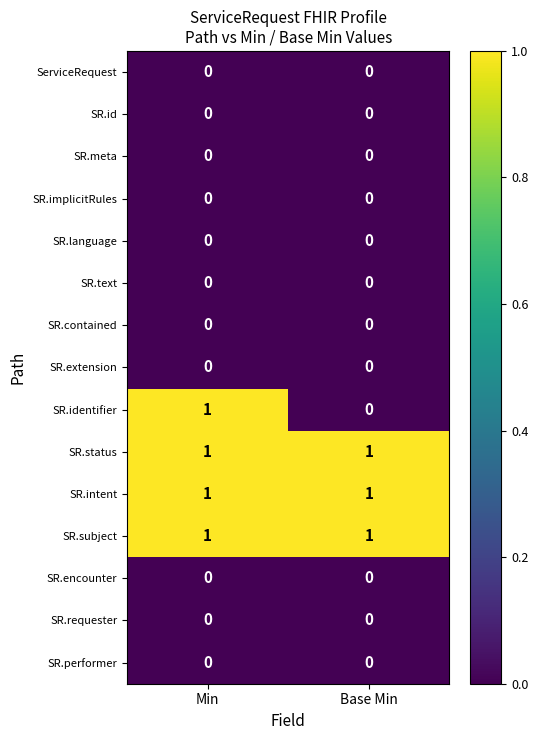

Is it true that SR.performer equals 0 at Base Min?

True